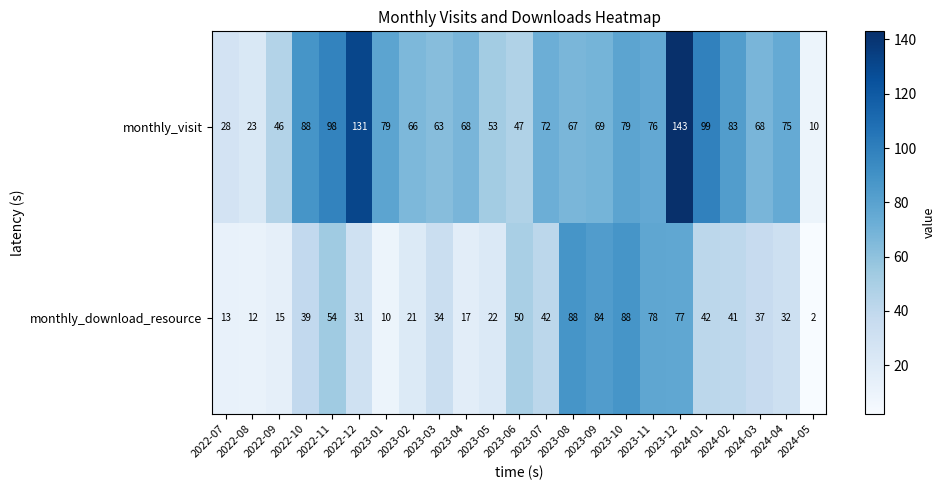

At which category is the sum across all series the highest?

2023-12